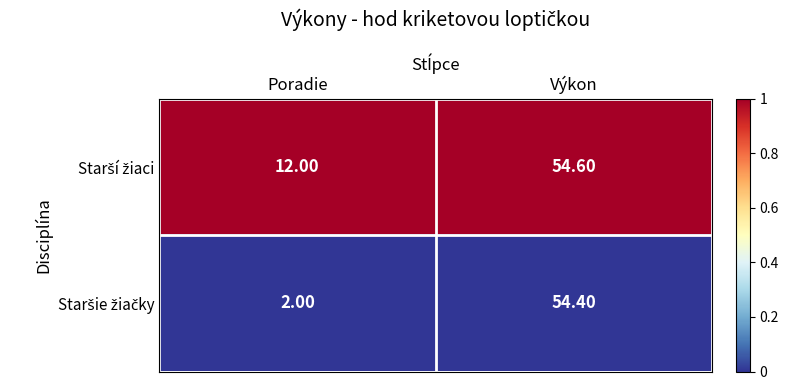

What is the difference between the highest and lowest values at Poradie?

10.0